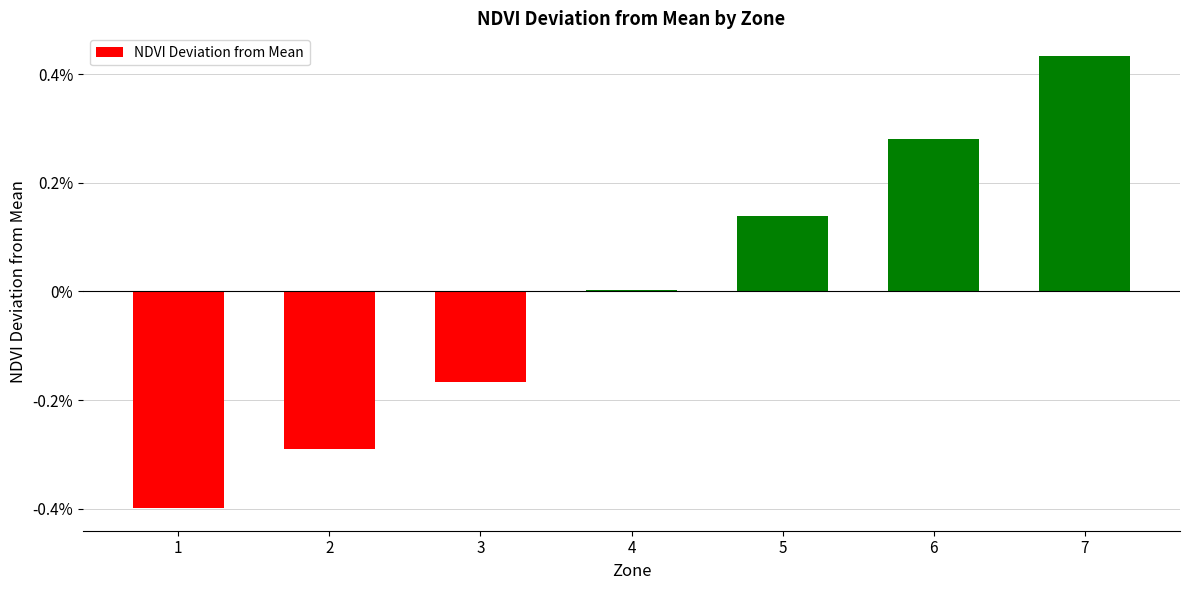

Rank the categories by value from highest to lowest.

7, 6, 5, 4, 3, 2, 1